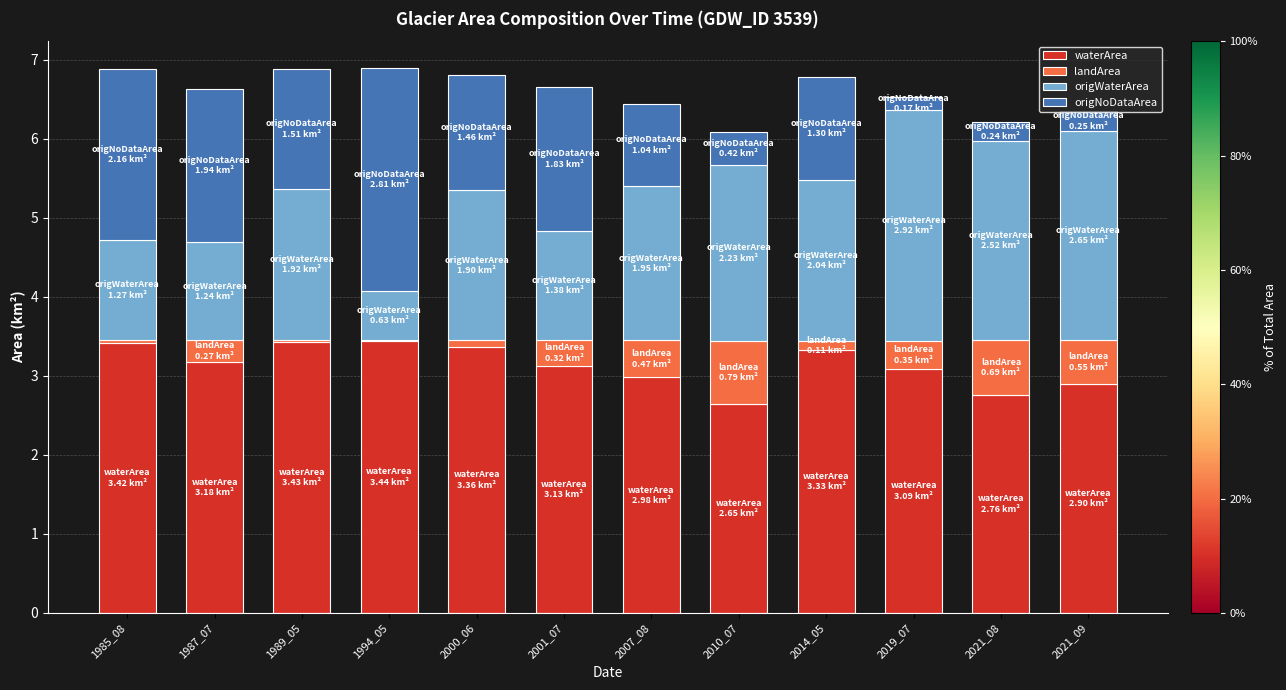

The value of waterArea at 2021_09 is 0.7. True or false?

False